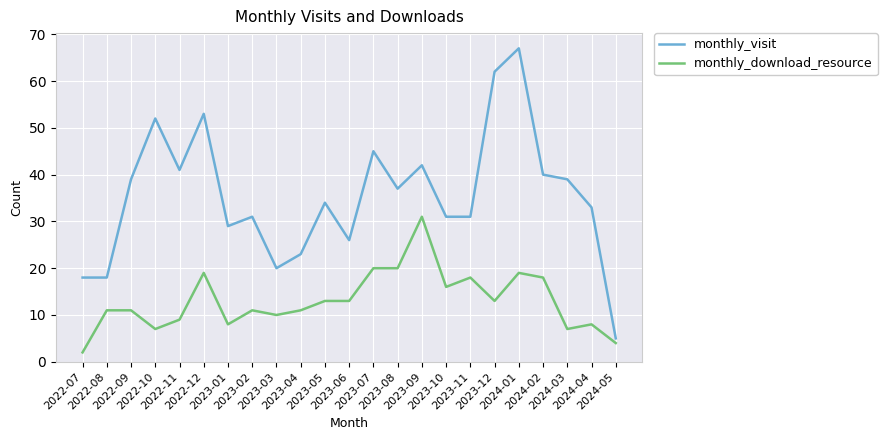

True or false: monthly_download_resource and monthly_visit intersect in this chart.

False